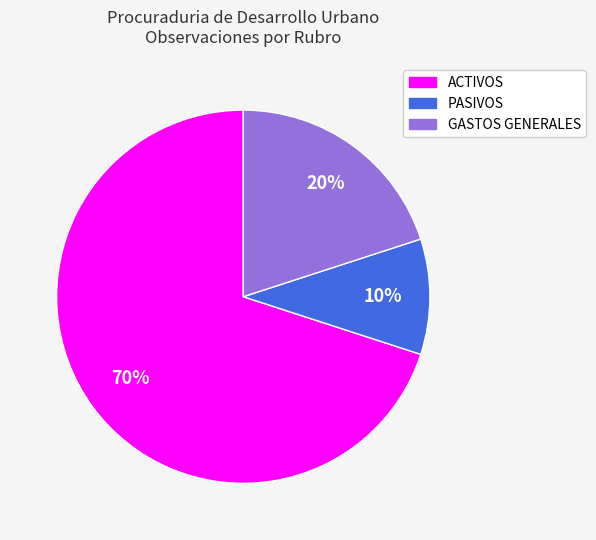

How many segments does this pie chart have?

3